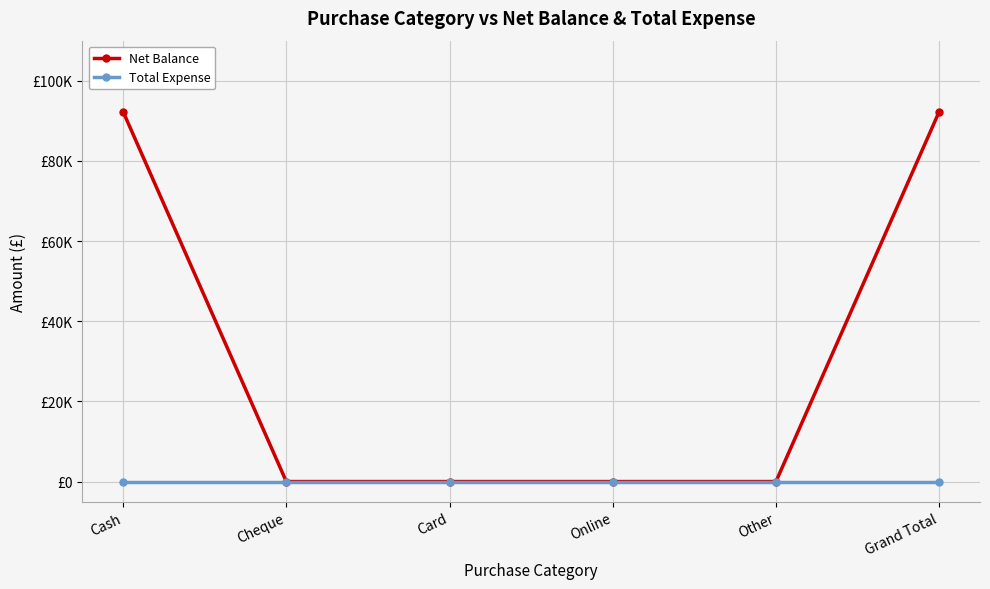

True or false: Total Expense has more than 0 interior local peaks.

False